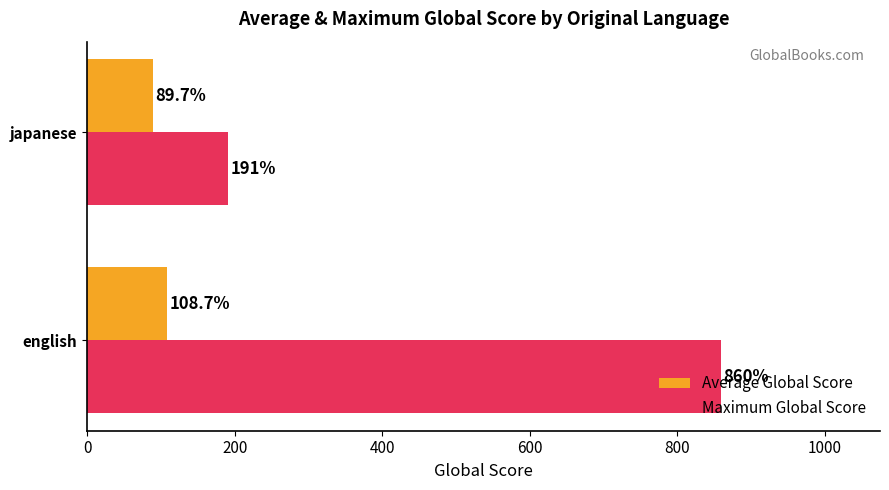

Is it true that Average Global Score equals 108.7 at english?

True